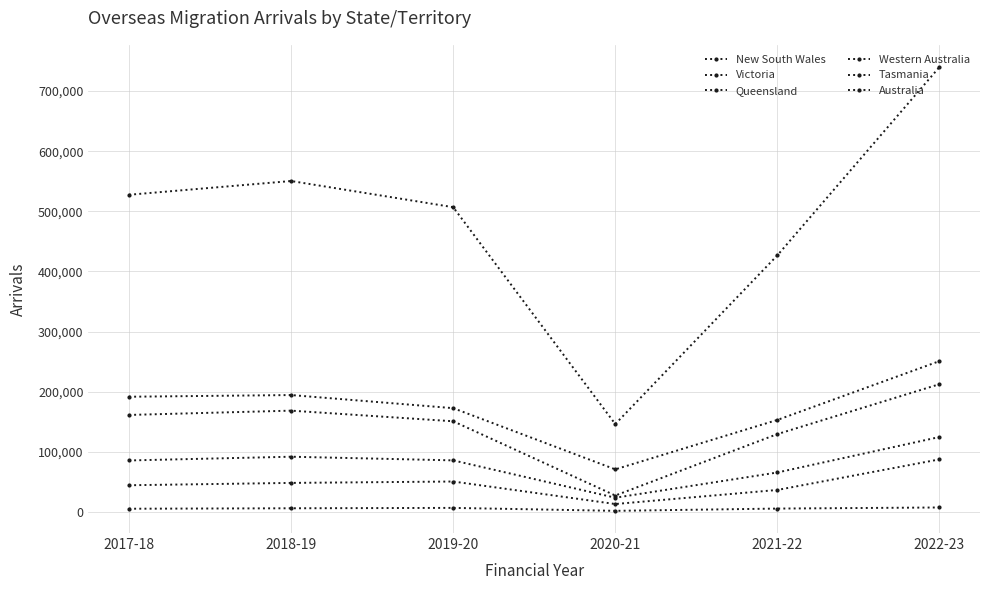

Which category has the lowest value in the Victoria series?

2020-21